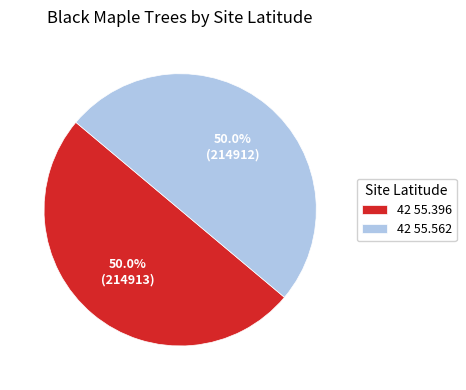

Combined, what portion of the pie is 42 55.396 and 42 55.562?

100.0%